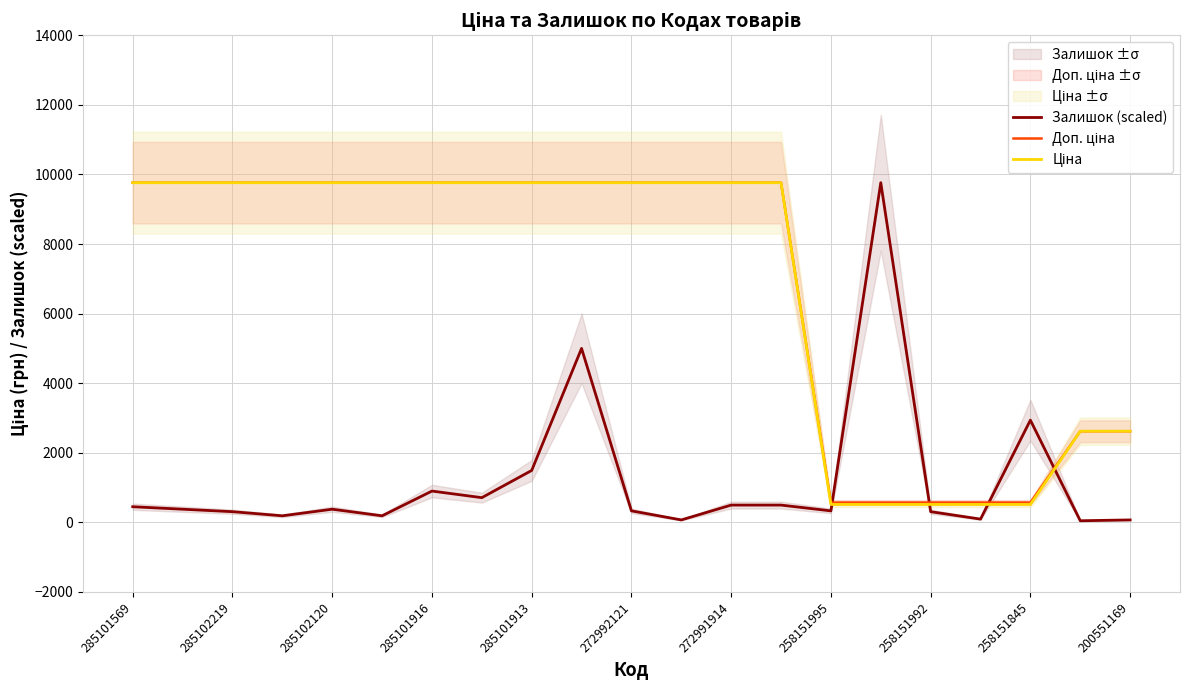

What is the value of the Залишок (scaled) point at the 5th from the left?

379.2